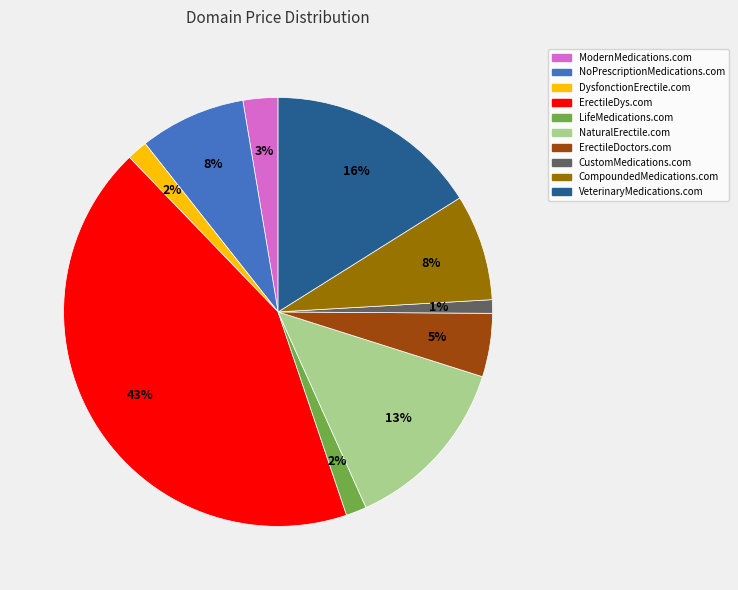

The LifeMedications.com slice represents 15% of the pie. True or false?

False